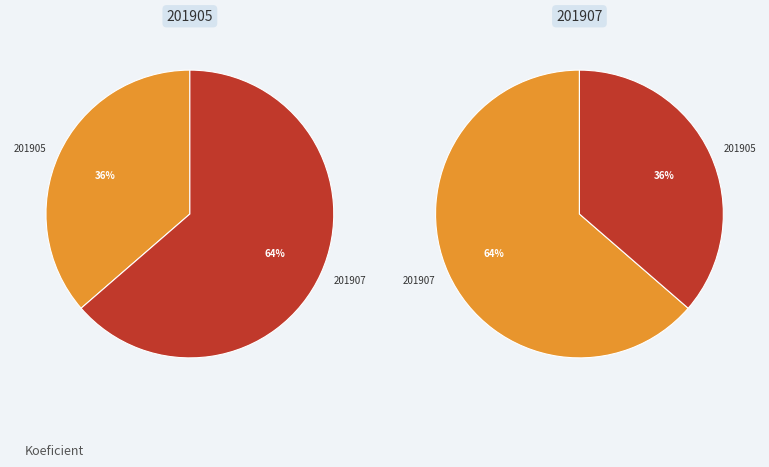

What is the largest slice in the pie chart?

201907